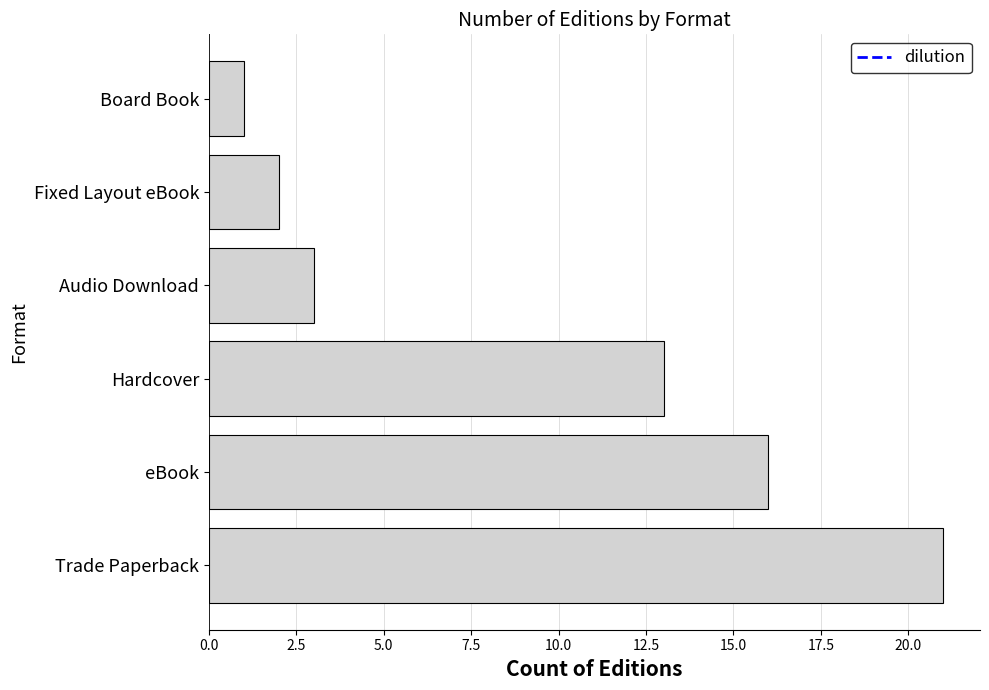

What is the average value?

9